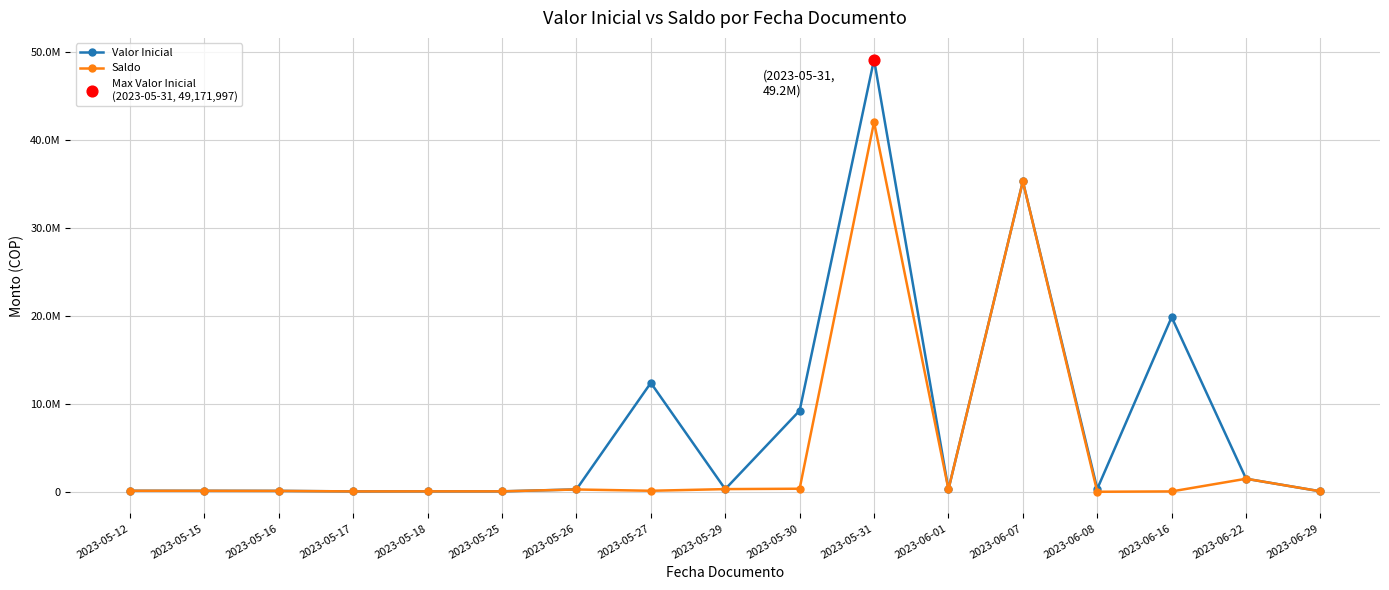

What is the total value across all series at 2023-05-27?

12529842